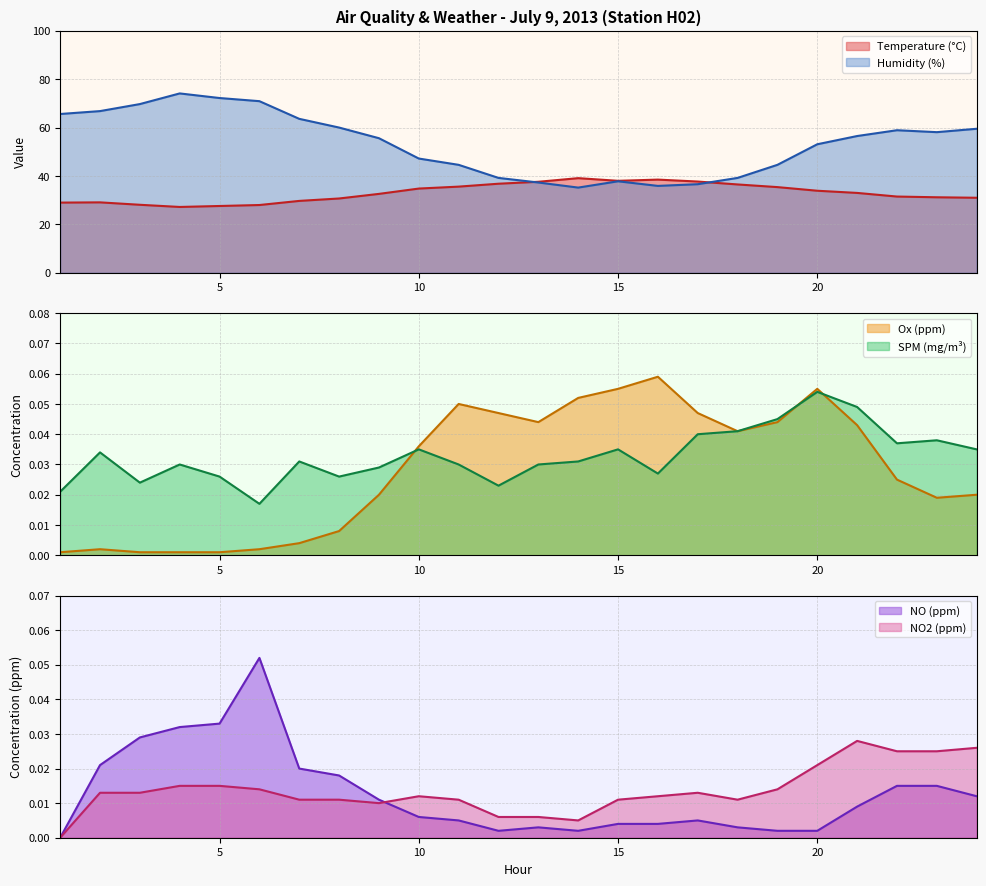

How many values in the Humidity series are below 56?

12